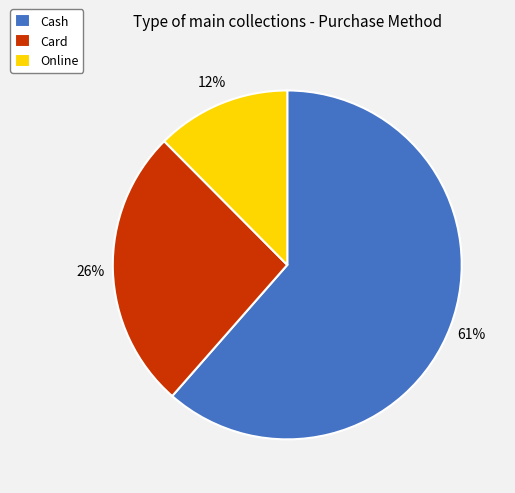

Does any single category account for the majority?

Yes